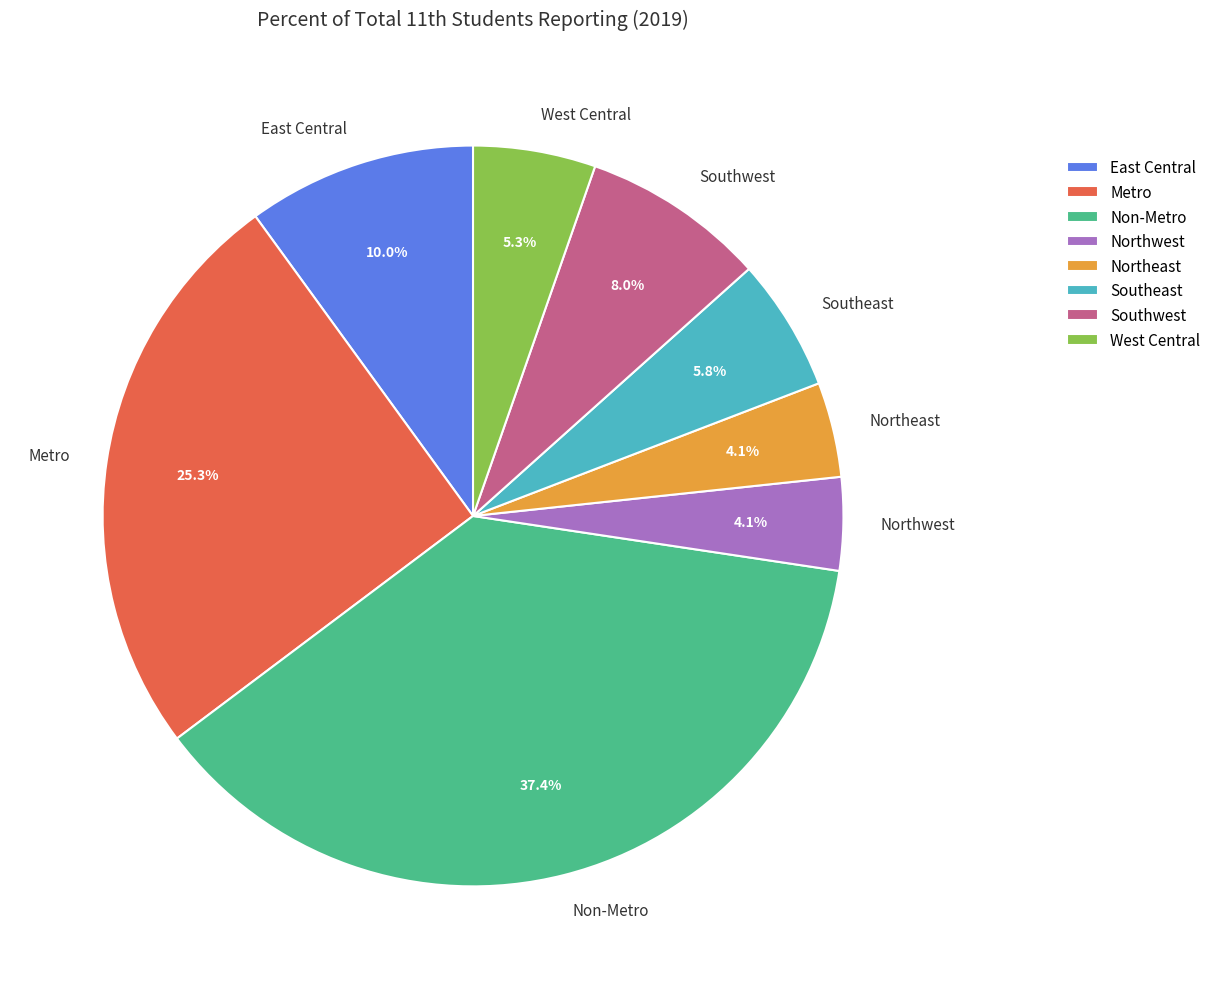

What is the total percentage of West Central and Southeast?

11.1%